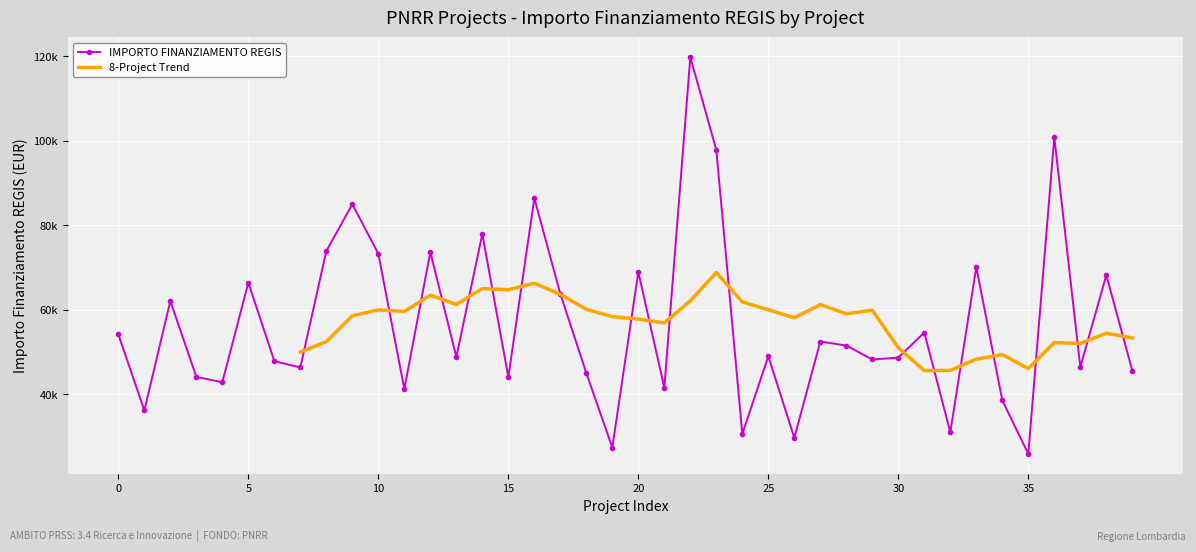

How many points are higher than both their immediate neighbors (excluding endpoints)?

14